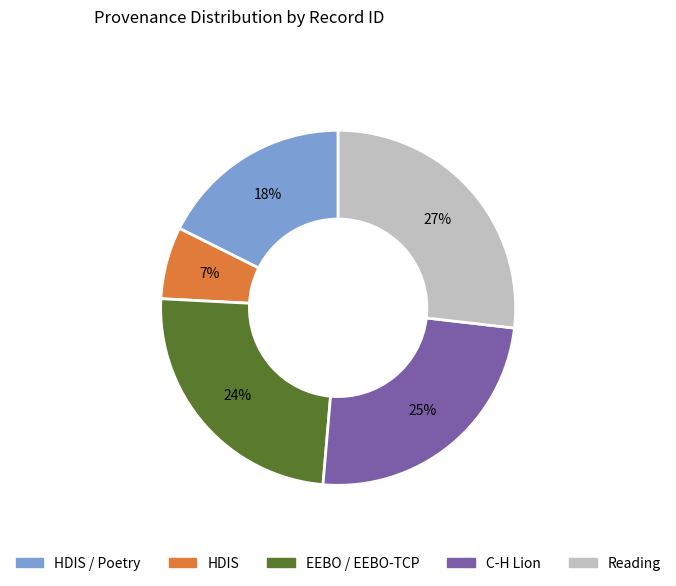

Does any single category account for the majority?

No